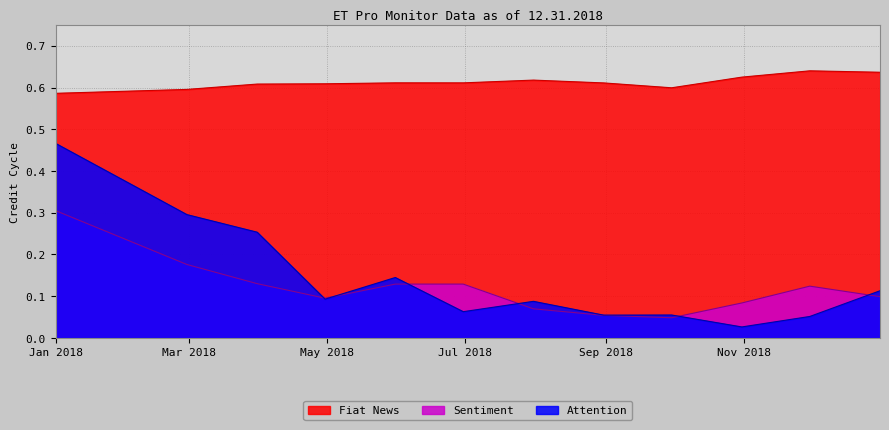

What is the label of the 2nd point from the left?

2018-02-28